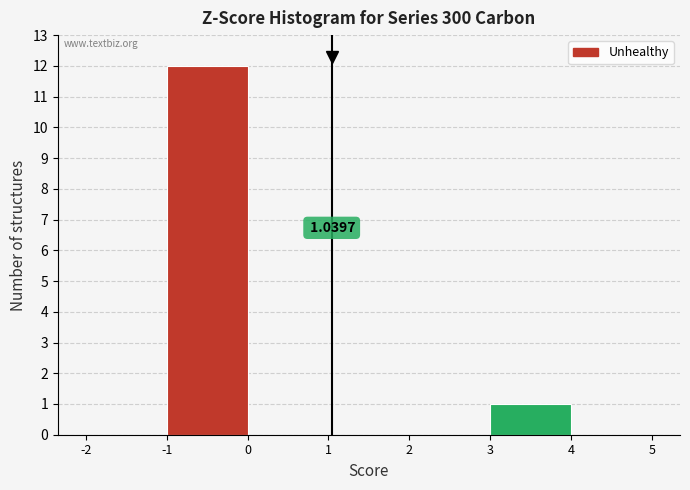

Over which range of the x-axis is the bar tallest?

-1 to 0